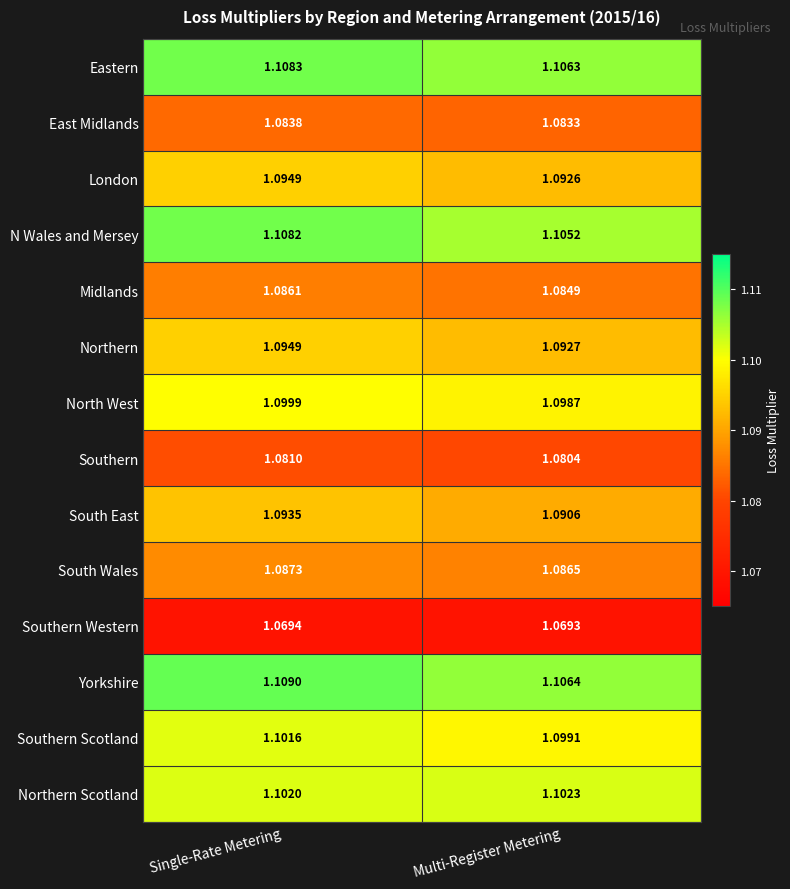

At which category is the sum across all series the highest?

Single-Rate Metering